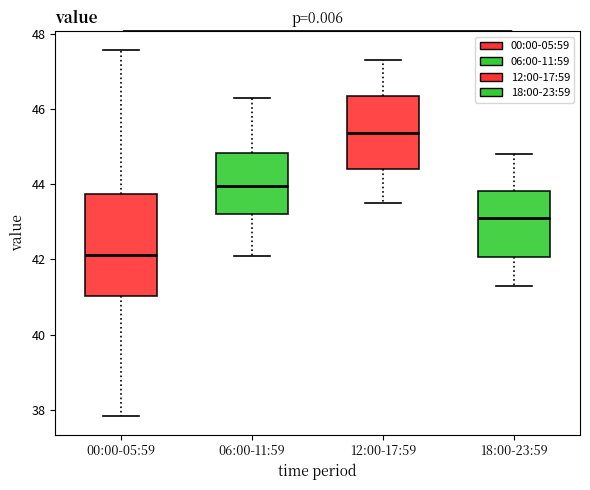

Where does the upper whisker of the box for 06:00-11:59 end on the y-axis? The values are not printed on the chart, so give them approximately, as read against the axis.

46.4